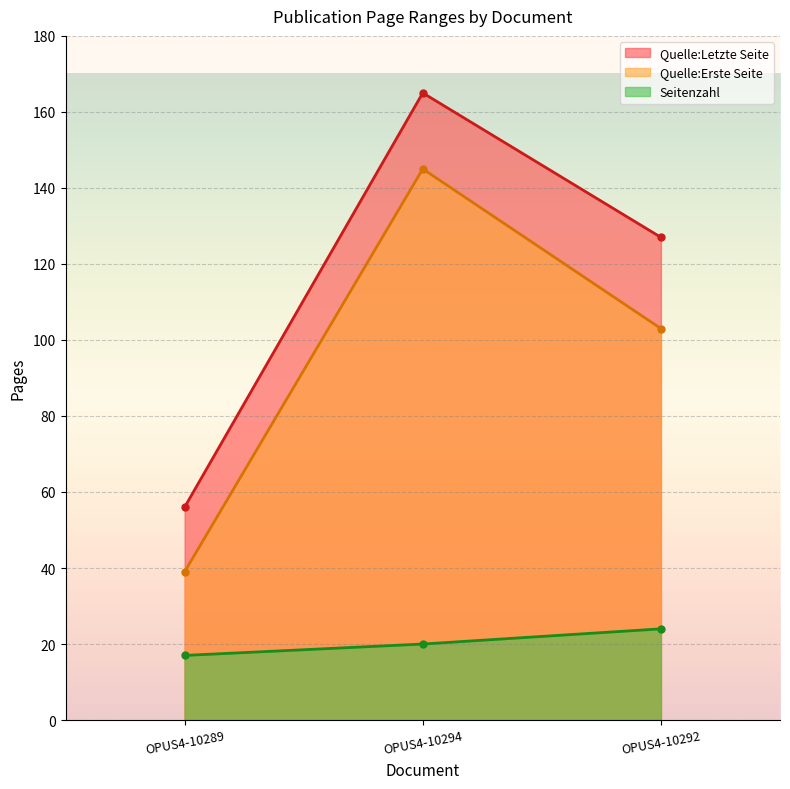

List the labels in order of Quelle:Erste Seite value, largest first.

OPUS4-10294, OPUS4-10292, OPUS4-10289